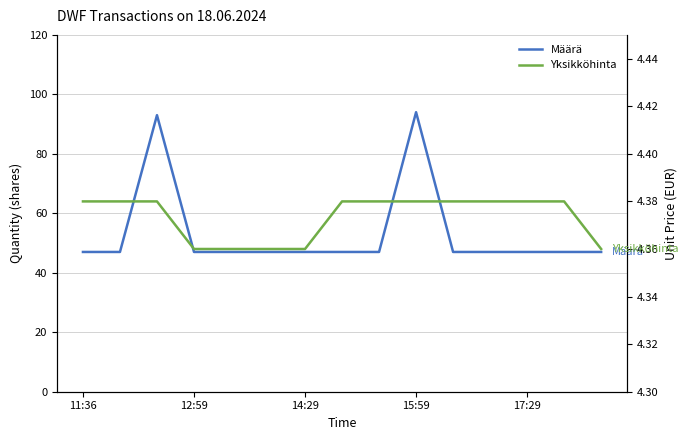

The Yksikköhinta series shows 4.4 at 14:29. True or false?

True